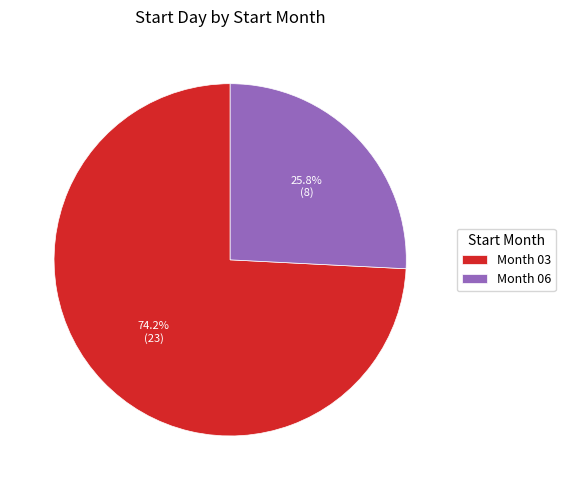

How many segments does this pie chart have?

2